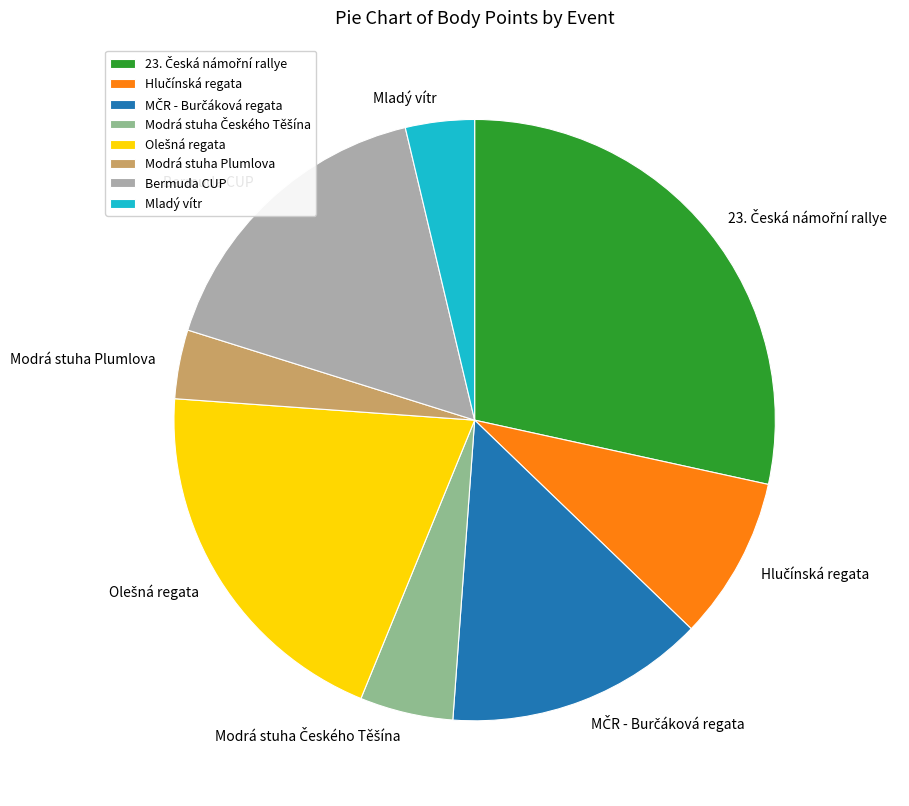

Does any single category account for the majority?

No